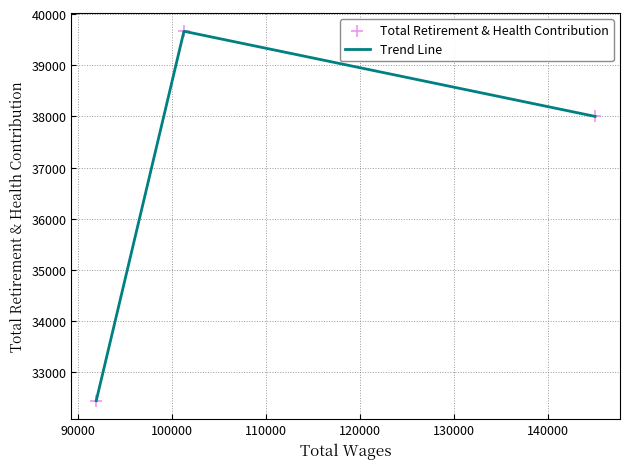

What is the average value?

36704